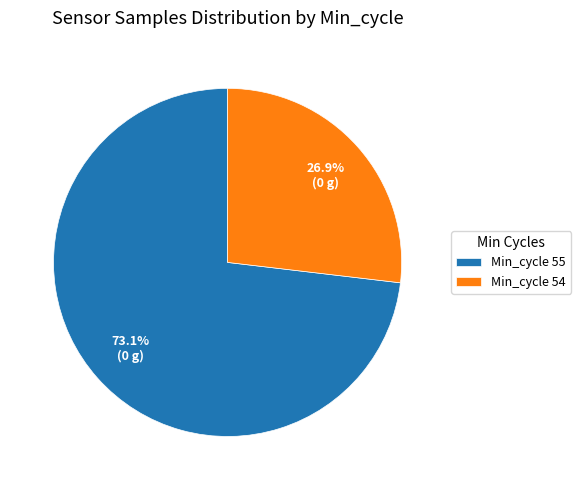

Which category has the biggest portion of the pie?

Min_cycle 55